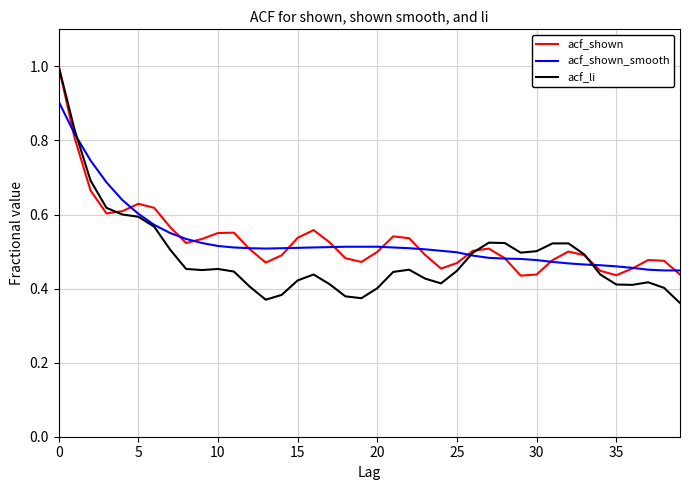

Which series has the widest spread of values?

acf_li